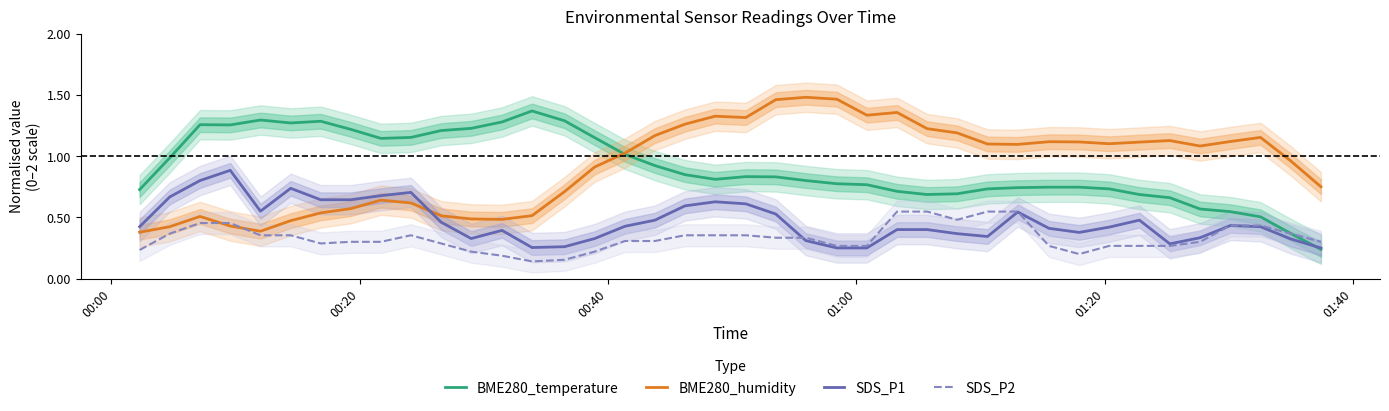

After their last crossing, which series has the higher values: SDS_P1 or BME280_humidity?

BME280_humidity